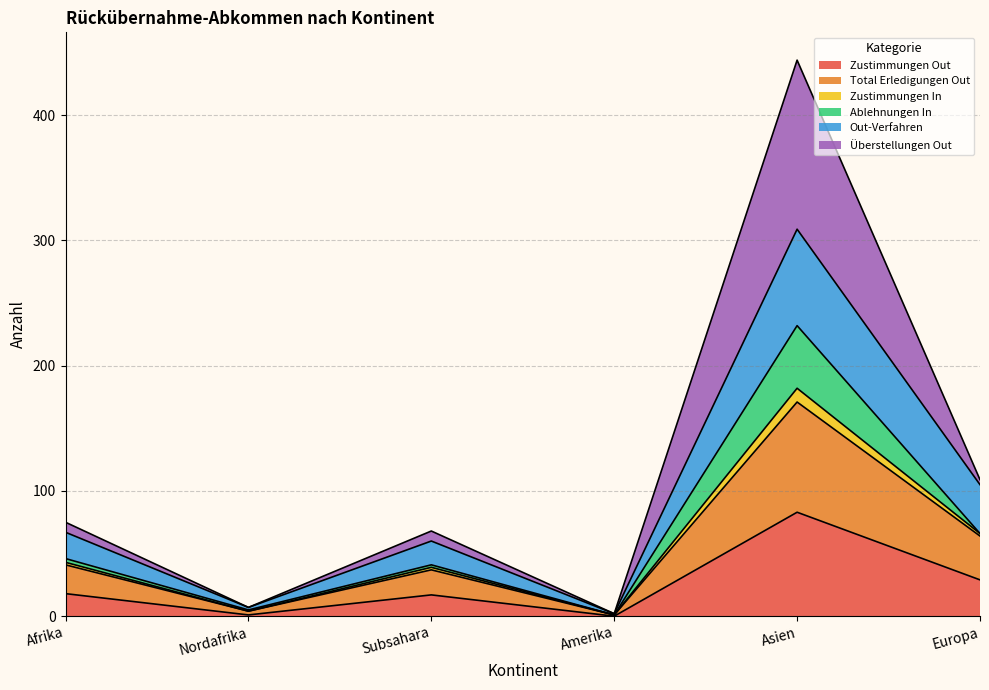

At which label does Zustimmungen Out reach its peak?

Asien